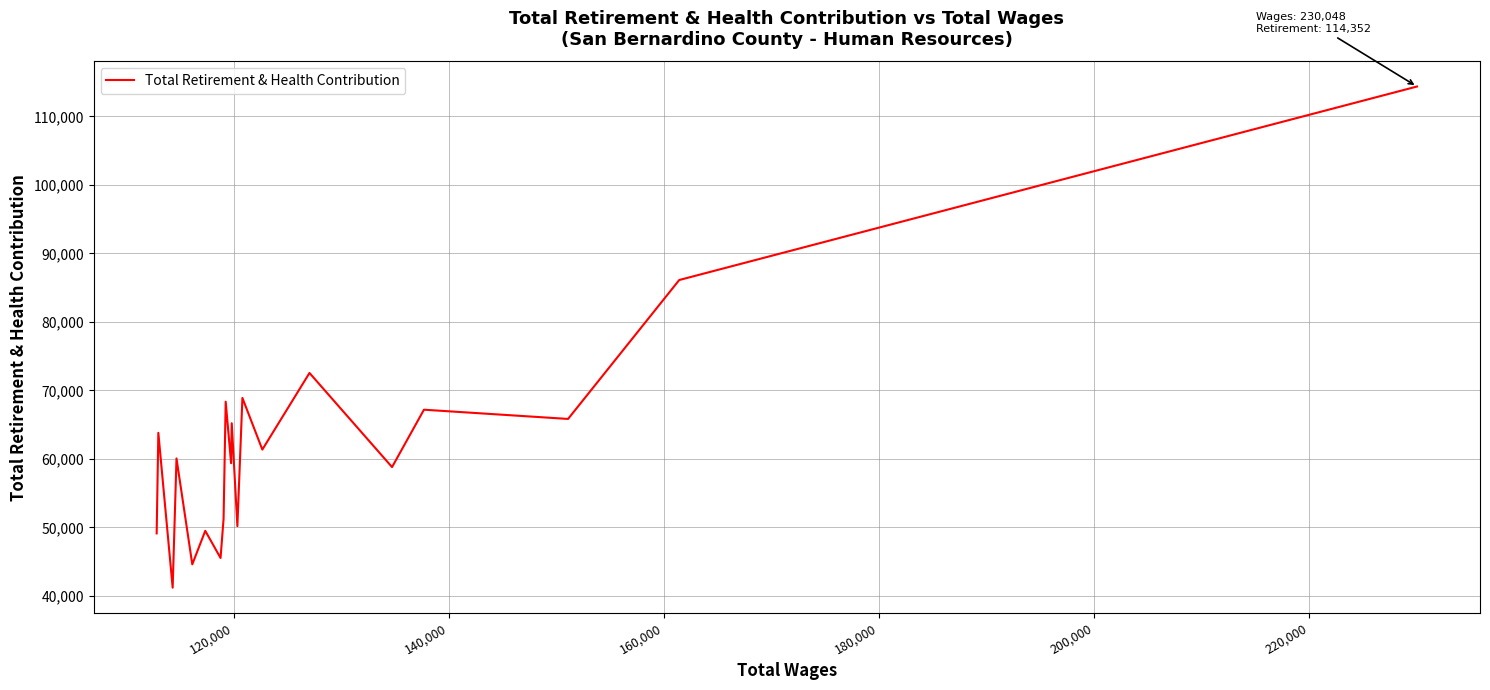

How many lines are shown in the chart?

1